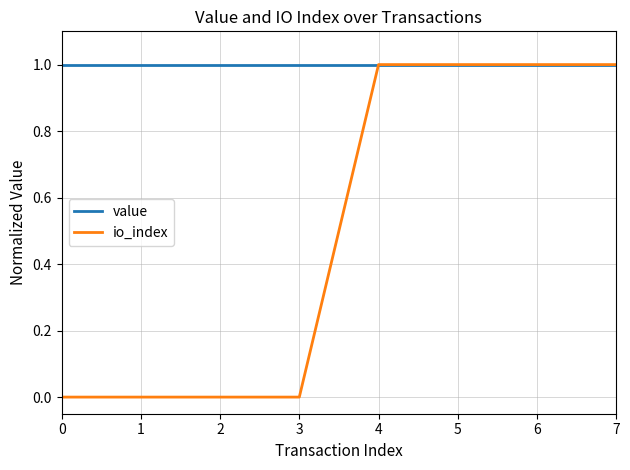

List the series in order of their overall mean, lowest first.

io_index, value